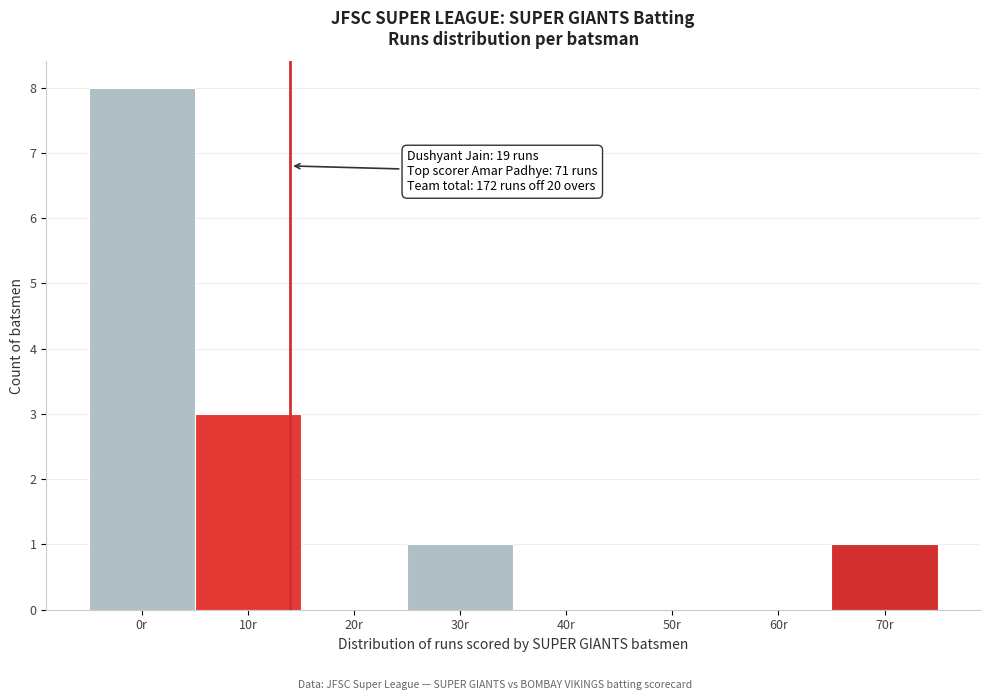

Reading right to left, list all the values displayed in this chart.

70r=1	60r=0	50r=0	40r=0	30r=1	20r=0	10r=3	0r=8